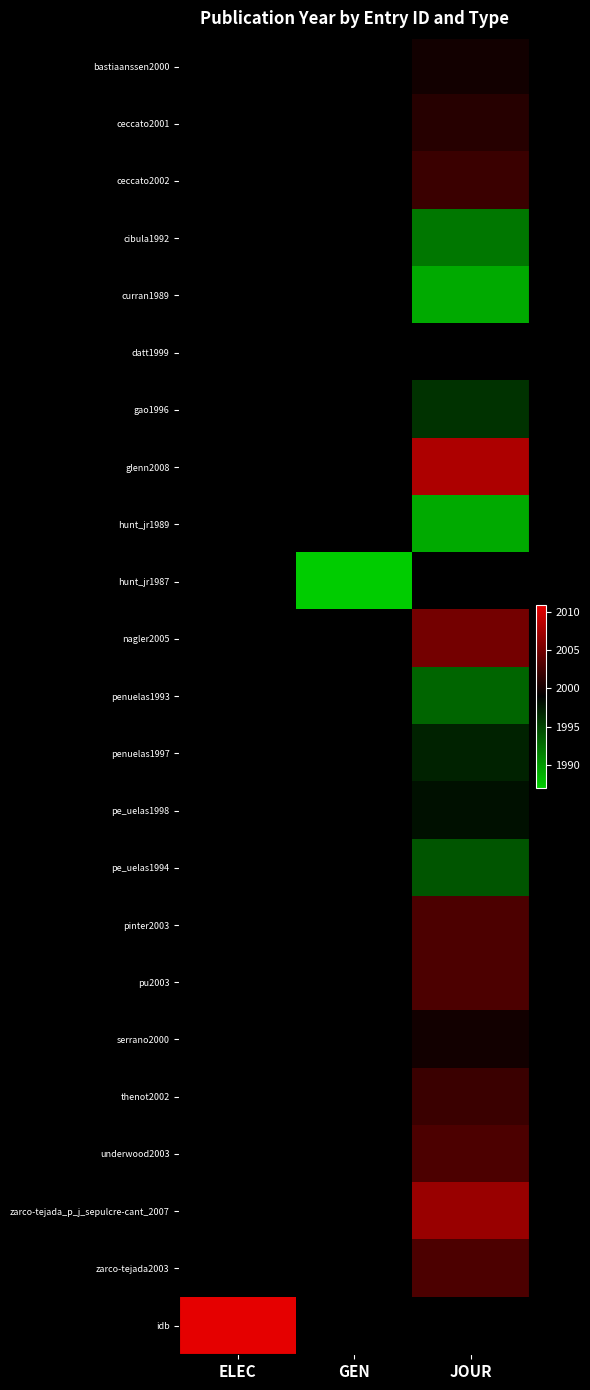

Is it true that curran1989 equals 0.0 at JOUR?

False